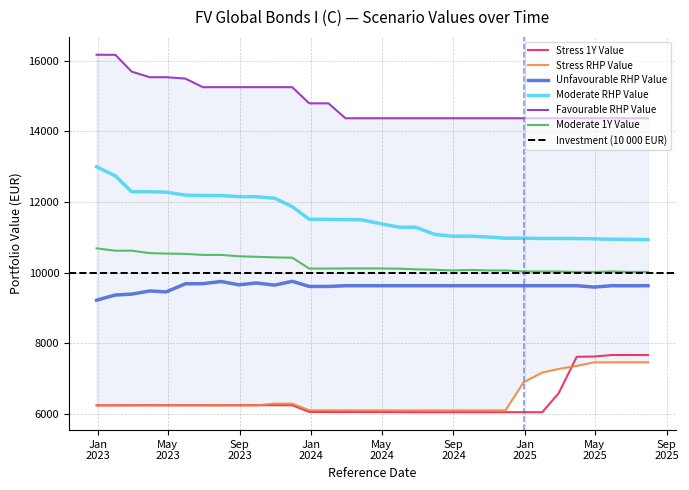

Reading right to left, list all the values displayed in this chart.

Stress 1Y Value: 2025-07-31=7666.0	2025-06-30=7666.8	2025-05-30=7665.6	2025-04-30=7623.7	2025-03-31=7616.6	2025-02-28=6582.9	2025-01-31=6045.3	2024-12-30=6045.8	2024-11-29=6046.4	2024-10-31=6045.8	2024-09-30=6045.9	2024-08-30=6046.7	2024-07-31=6044.6	2024-06-28=6046.0	2024-05-31=6047.2	2024-04-30=6048.7	2024-03-28=6048.8	2024-02-29=6049.9	2024-01-31=6050.4	2023-12-29=6054.2	2023-11-30=6241.6	2023-10-31=6243.8	2023-09-29=6243.9	2023-08-31=6243.6	2023-07-31=6242.9	2023-06-30=6243.1	2023-05-31=6243.3	2023-04-28=6243.3	2023-03-31=6244.3	2023-02-28=6243.1	2023-01-31=6241.0	2022-12-30=6241.2
Stress RHP Value: 2025-07-31=7459.9	2025-06-30=7460.1	2025-05-30=7459.7	2025-04-30=7458.6	2025-03-31=7357.3	2025-02-28=7270.5	2025-01-31=7170.2	2024-12-30=6894.1	2024-11-29=6098.6	2024-10-31=6098.4	2024-09-30=6098.4	2024-08-30=6098.6	2024-07-31=6097.9	2024-06-28=6098.2	2024-05-31=6098.5	2024-04-30=6098.9	2024-03-28=6098.9	2024-02-29=6099.2	2024-01-31=6099.3	2023-12-29=6100.3	2023-11-30=6288.9	2023-10-31=6289.4	2023-09-29=6238.8	2023-08-31=6238.8	2023-07-31=6238.6	2023-06-30=6238.6	2023-05-31=6238.6	2023-04-28=6238.6	2023-03-31=6238.9	2023-02-28=6238.5	2023-01-31=6237.8	2022-12-30=6237.9
Unfavourable RHP Value: 2025-07-31=9630.0	2025-06-30=9628.3	2025-05-30=9630.0	2025-04-30=9591.5	2025-03-31=9630.0	2025-02-28=9630.0	2025-01-31=9630.0	2024-12-30=9630.0	2024-11-29=9630.0	2024-10-31=9630.0	2024-09-30=9630.0	2024-08-30=9630.0	2024-07-31=9630.0	2024-06-28=9630.0	2024-05-31=9630.0	2024-04-30=9630.0	2024-03-28=9630.0	2024-02-29=9630.0	2024-01-31=9609.5	2023-12-29=9609.5	2023-11-30=9755.3	2023-10-31=9646.8	2023-09-29=9707.5	2023-08-31=9655.3	2023-07-31=9748.9	2023-06-30=9688.3	2023-05-31=9685.1	2023-04-28=9455.4	2023-03-31=9480.9	2023-02-28=9391.5	2023-01-31=9367.0	2022-12-30=9220.3
Moderate RHP Value: 2025-07-31=10934.9	2025-06-30=10944.8	2025-05-30=10945.9	2025-04-30=10958.1	2025-03-31=10966.7	2025-02-28=10967.7	2025-01-31=10967.7	2024-12-30=10976.9	2024-11-29=10976.9	2024-10-31=11010.0	2024-09-30=11032.6	2024-08-30=11032.6	2024-07-31=11085.2	2024-06-28=11288.1	2024-05-31=11288.1	2024-04-30=11385.6	2024-03-28=11496.4	2024-02-29=11503.2	2024-01-31=11507.6	2023-12-29=11513.6	2023-11-30=11869.7	2023-10-31=12108.9	2023-09-29=12152.8	2023-08-31=12152.8	2023-07-31=12185.6	2023-06-30=12185.6	2023-05-31=12196.4	2023-04-28=12281.8	2023-03-31=12294.0	2023-02-28=12294.0	2023-01-31=12744.0	2022-12-30=12998.8
Favourable RHP Value: 2025-07-31=14375.9	2025-06-30=14375.9	2025-05-30=14375.9	2025-04-30=14375.9	2025-03-31=14375.9	2025-02-28=14375.9	2025-01-31=14375.9	2024-12-30=14375.9	2024-11-29=14375.9	2024-10-31=14375.9	2024-09-30=14375.9	2024-08-30=14375.9	2024-07-31=14375.9	2024-06-28=14375.9	2024-05-31=14375.9	2024-04-30=14375.9	2024-03-28=14375.9	2024-02-29=14375.9	2024-01-31=14798.5	2023-12-29=14798.5	2023-11-30=15256.2	2023-10-31=15256.2	2023-09-29=15256.2	2023-08-31=15256.2	2023-07-31=15256.2	2023-06-30=15256.2	2023-05-31=15499.7	2023-04-28=15538.8	2023-03-31=15538.8	2023-02-28=15697.1	2023-01-31=16174.4	2022-12-30=16174.4
Moderate 1Y Value: 2025-07-31=10020.4	2025-06-30=10020.4	2025-05-30=10033.7	2025-04-30=10020.4	2025-03-31=10020.4	2025-02-28=10033.7	2025-01-31=10033.7	2024-12-30=10033.7	2024-11-29=10062.5	2024-10-31=10062.5	2024-09-30=10076.8	2024-08-30=10062.5	2024-07-31=10082.3	2024-06-28=10095.0	2024-05-31=10111.9	2024-04-30=10119.2	2024-03-28=10119.2	2024-02-29=10119.2	2024-01-31=10116.3	2023-12-29=10116.3	2023-11-30=10424.6	2023-10-31=10432.1	2023-09-29=10449.5	2023-08-31=10463.7	2023-07-31=10502.9	2023-06-30=10502.9	2023-05-31=10532.0	2023-04-28=10540.5	2023-03-31=10553.8	2023-02-28=10622.6	2023-01-31=10621.9	2022-12-30=10689.4